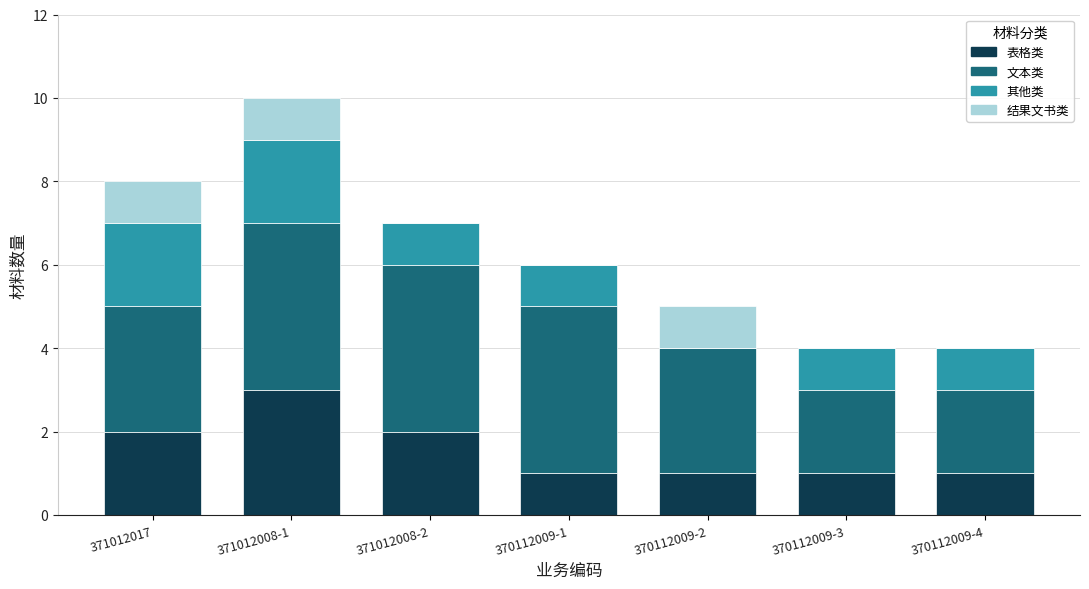

At which category is the sum across all series the highest?

371012008-1